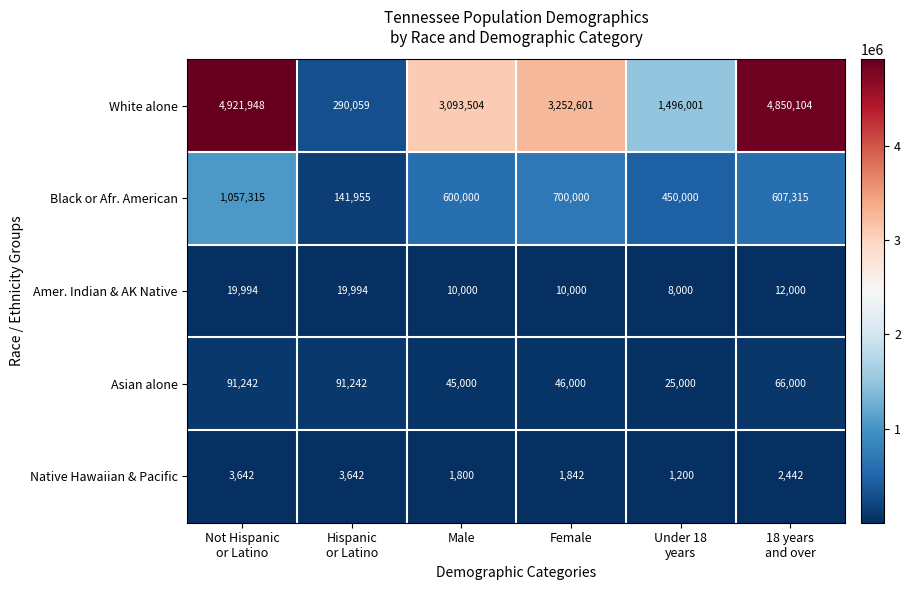

Which series has the largest range (max minus min)?

White alone